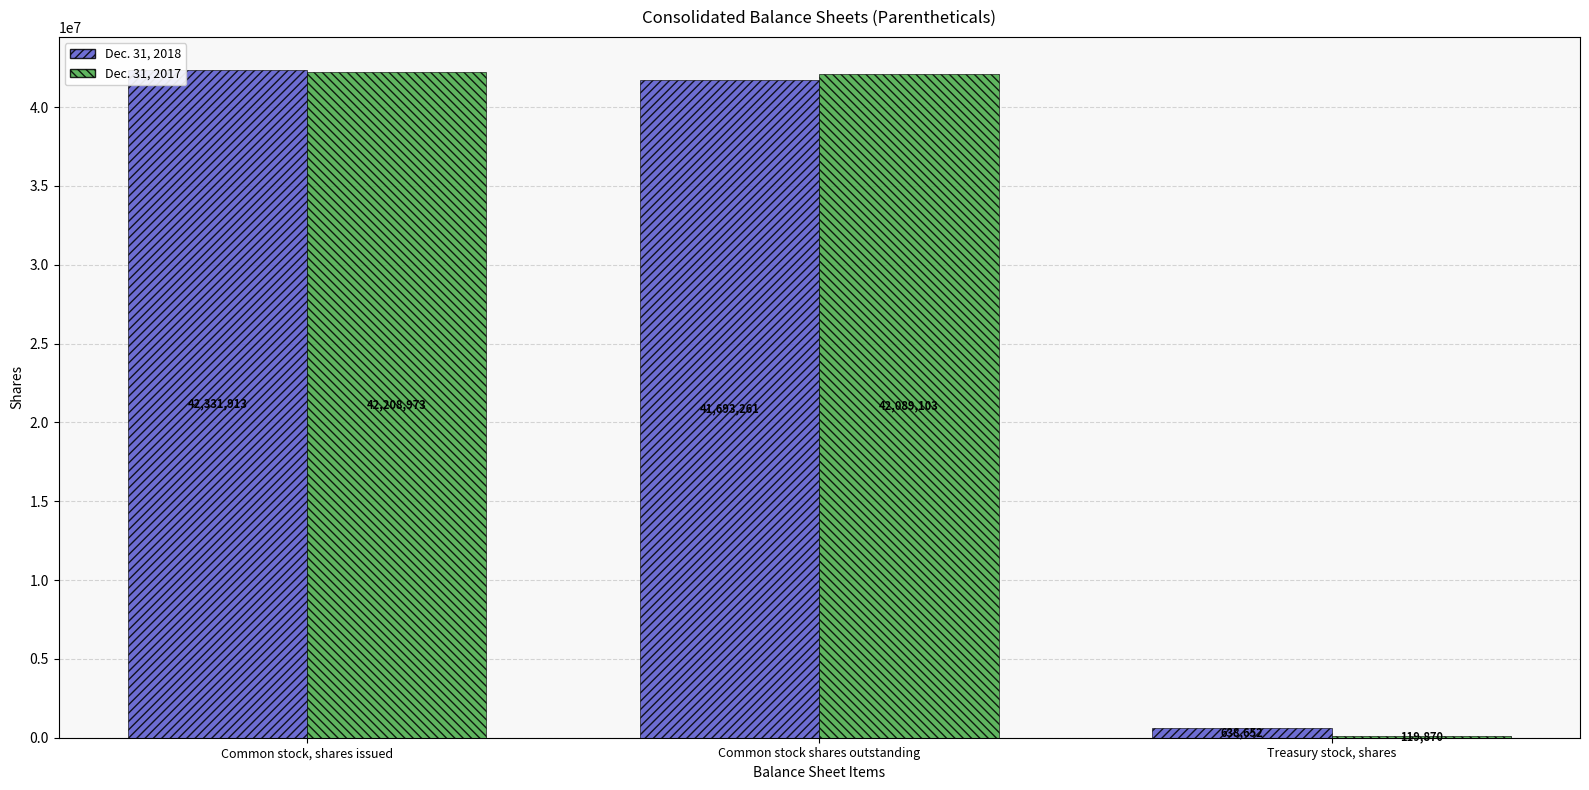

The Dec. 31, 2017 series shows 119870 at Treasury stock, shares. True or false?

True